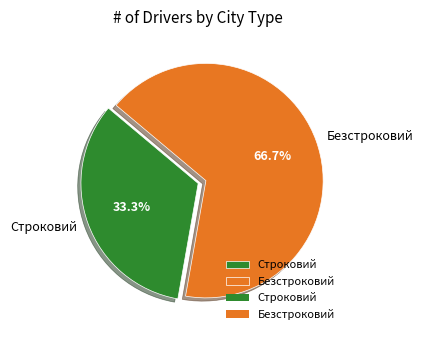

To the nearest percent, what is the difference between the Строковий and Безстроковий slice percentages?

33%